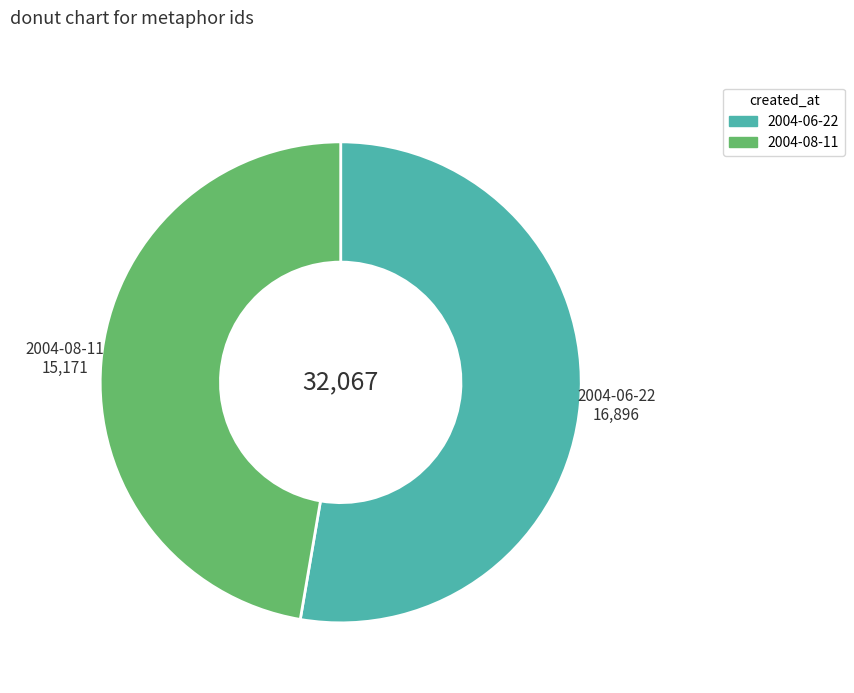

Is there any slice that represents more than half of the pie?

Yes